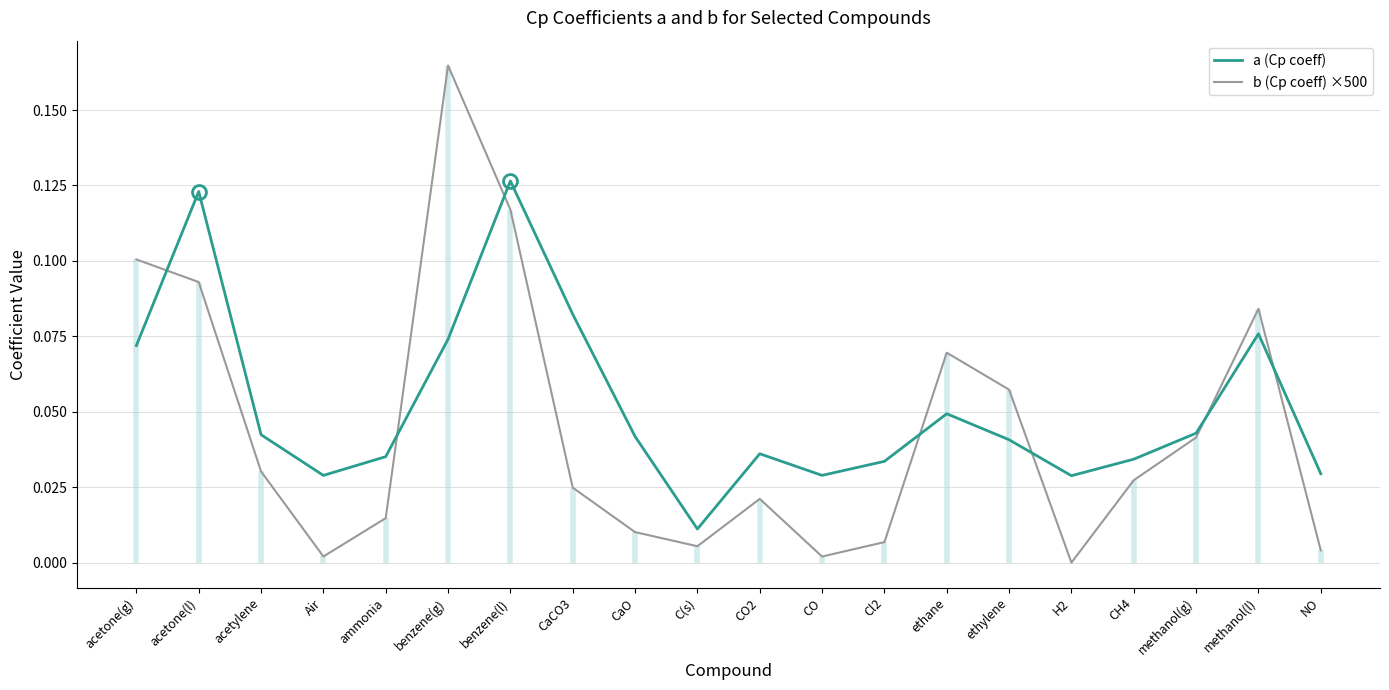

At which label is a (Cp coeff) closest to 0?

C(s)